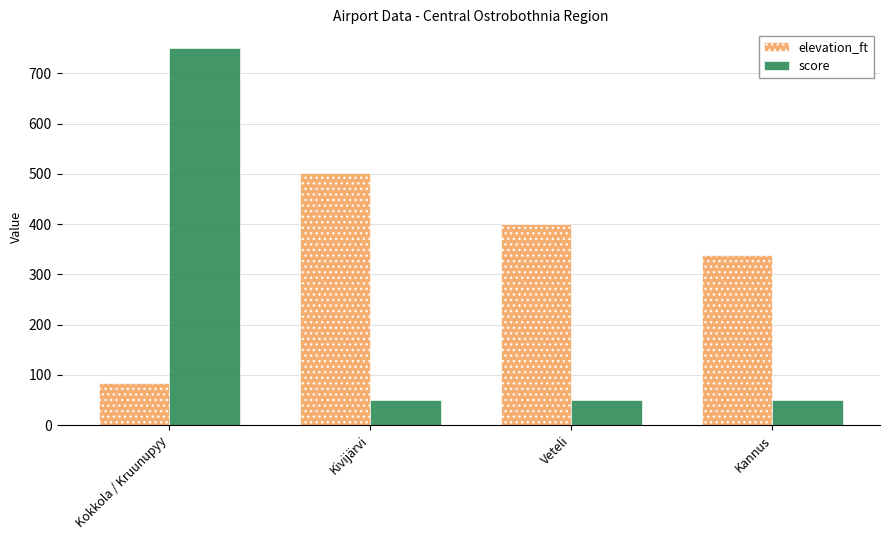

How many data points in score are above 50?

1